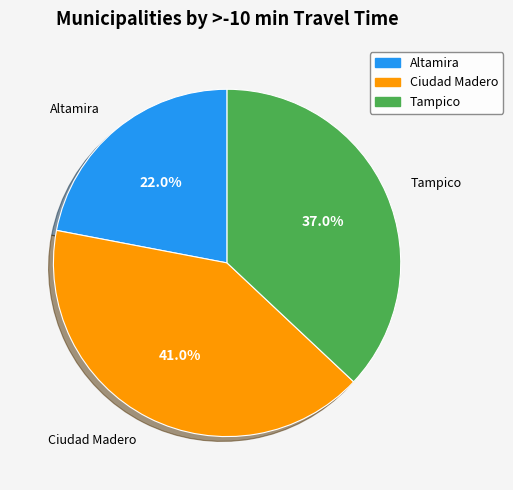

True or false: Tampico accounts for 27% of the total.

False